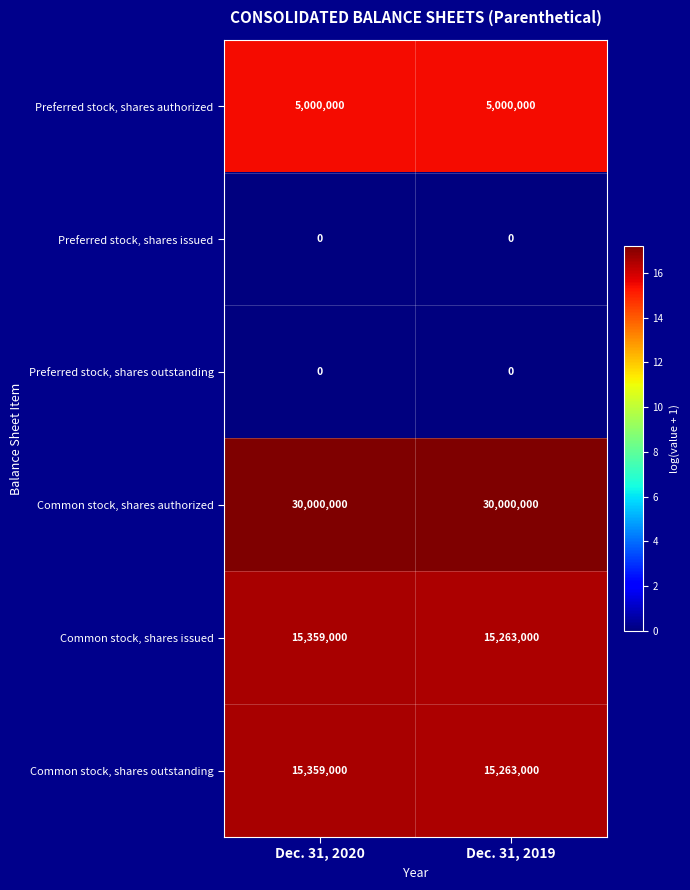

What is the difference between the highest and lowest values at Dec. 31, 2020?

30000000